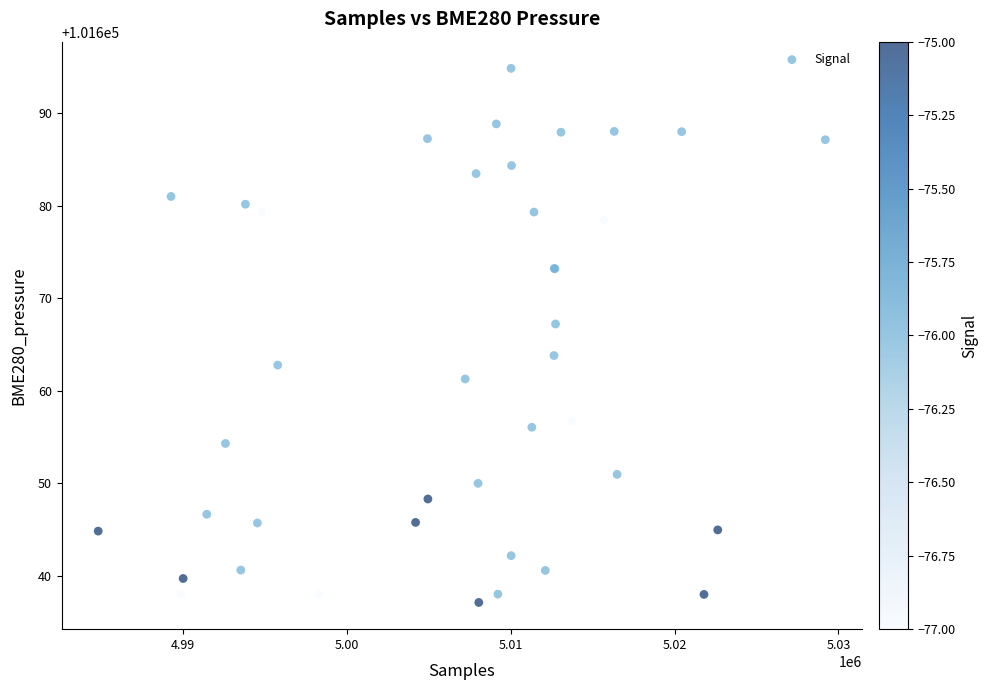

What Y value in the scatter plot is closest to 101665?

101663.8